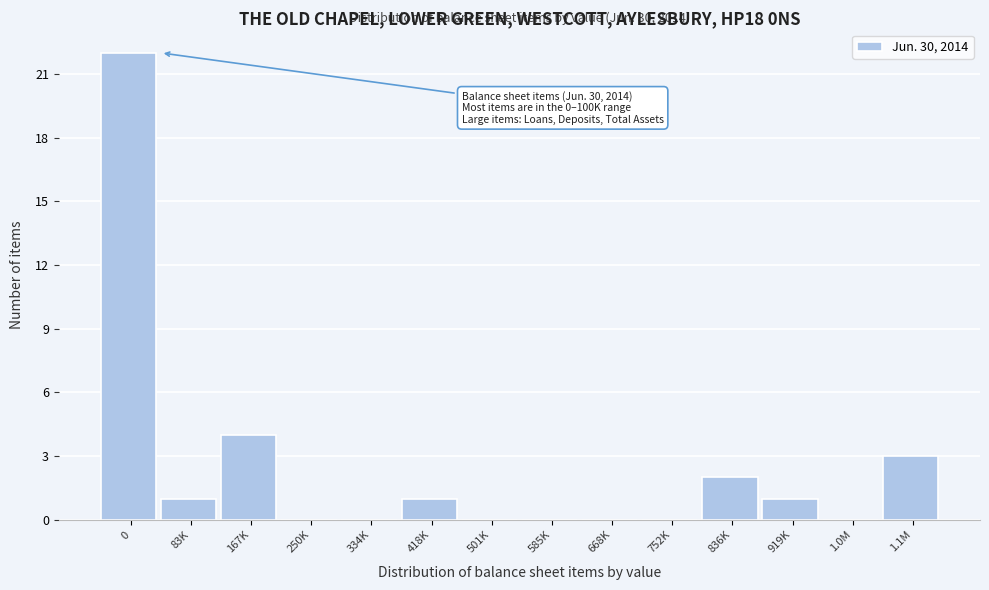

Reading right to left, what are all the values shown in this chart?

1.1M=3	1.0M=0	919K=1	836K=2	752K=0	668K=0	585K=0	501K=0	418K=1	334K=0	250K=0	167K=4	83K=1	0=22